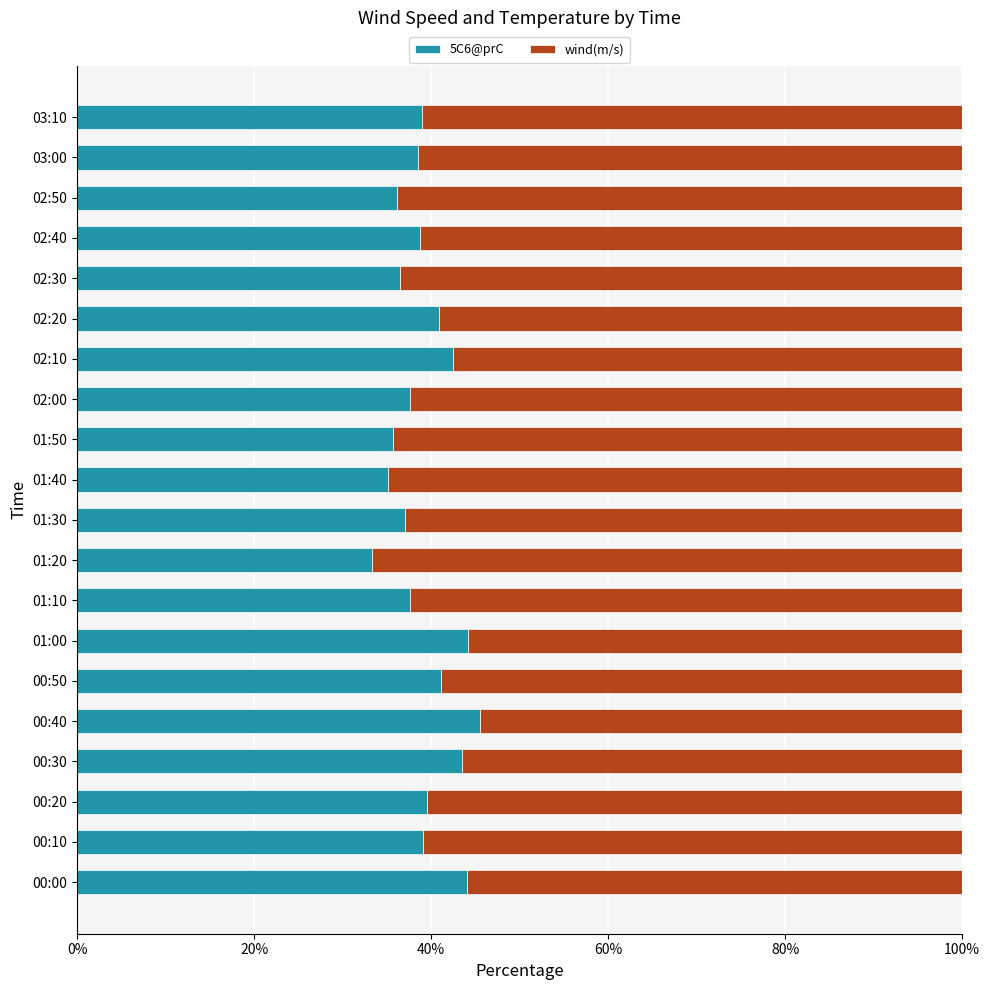

What is the difference between the 5C6@prC values at 00:20 and 01:30?

2.6